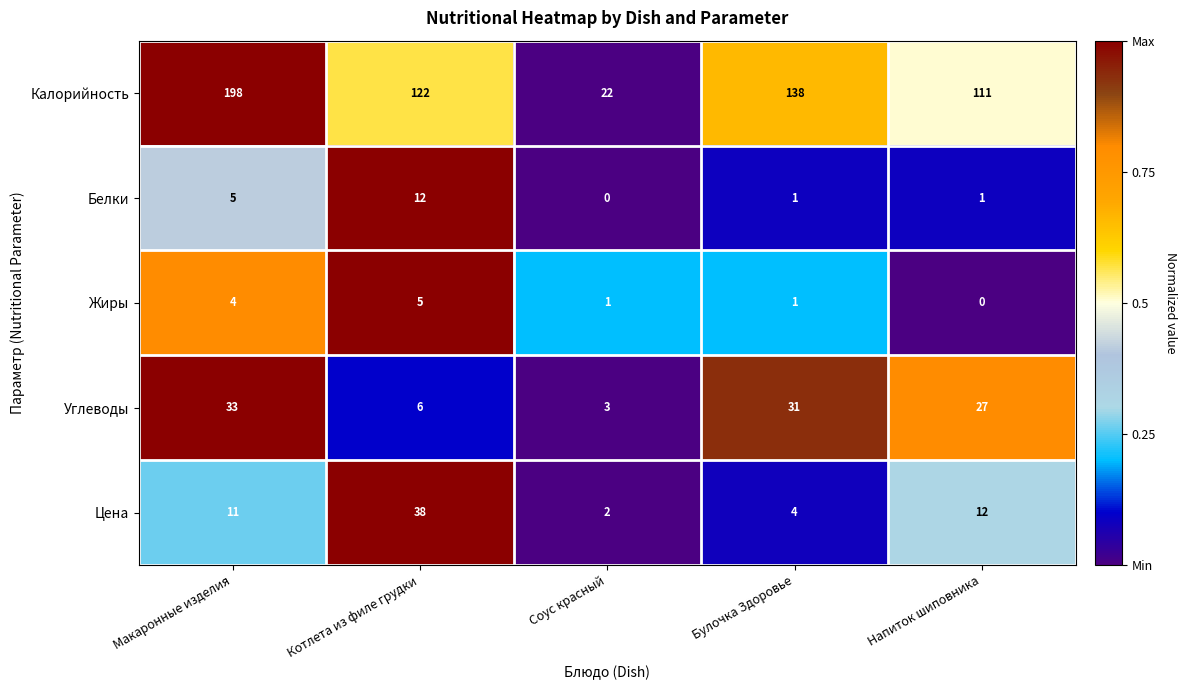

Where is Цена nearest to the value 20?

Напиток шиповника